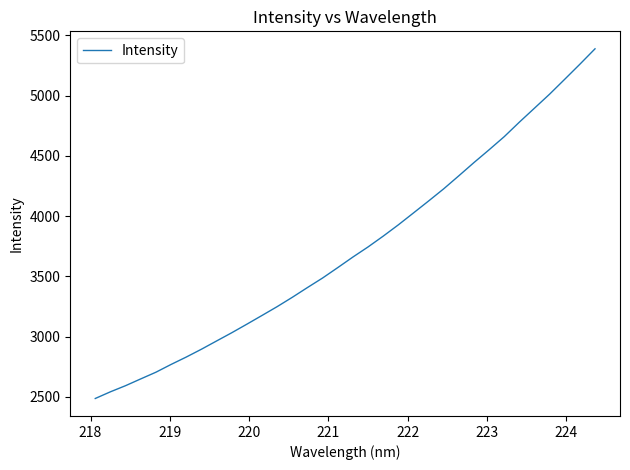

What is the smallest value displayed?

2487.2